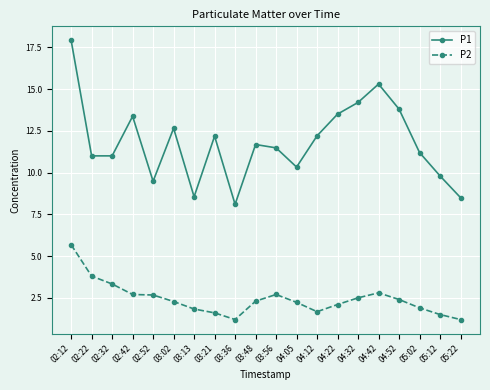

Read the P2 value at 03:36.

1.2